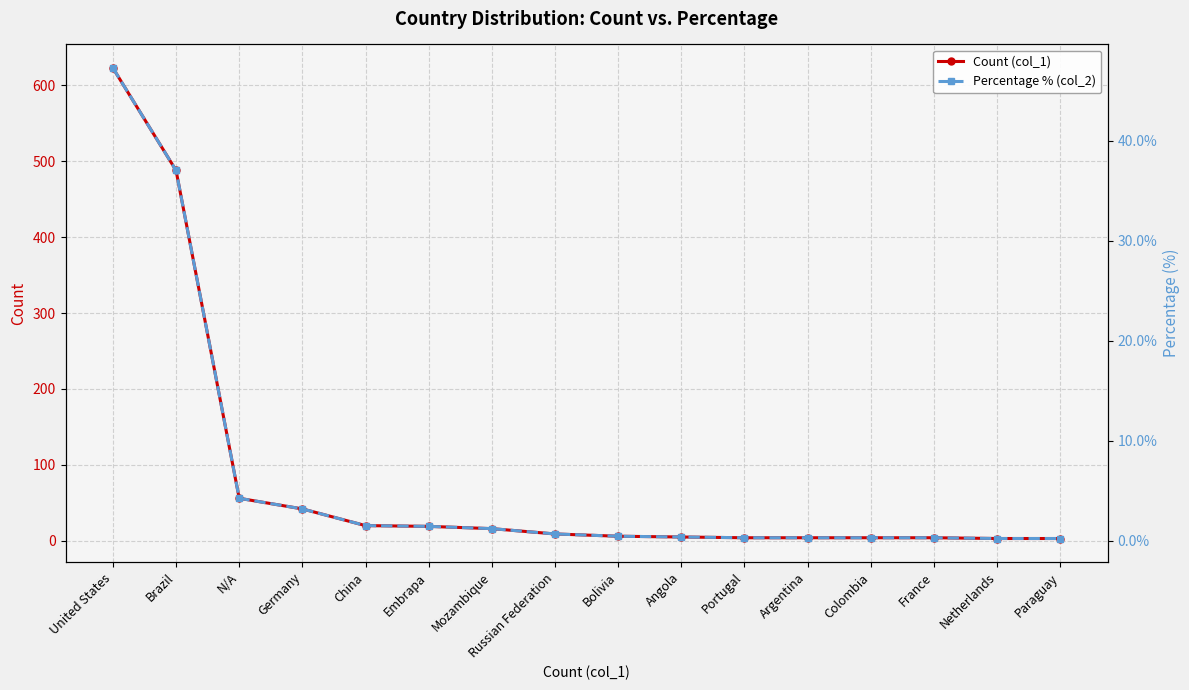

True or false: Count (col_1) and Percentage % (col_2) cross at least once.

False